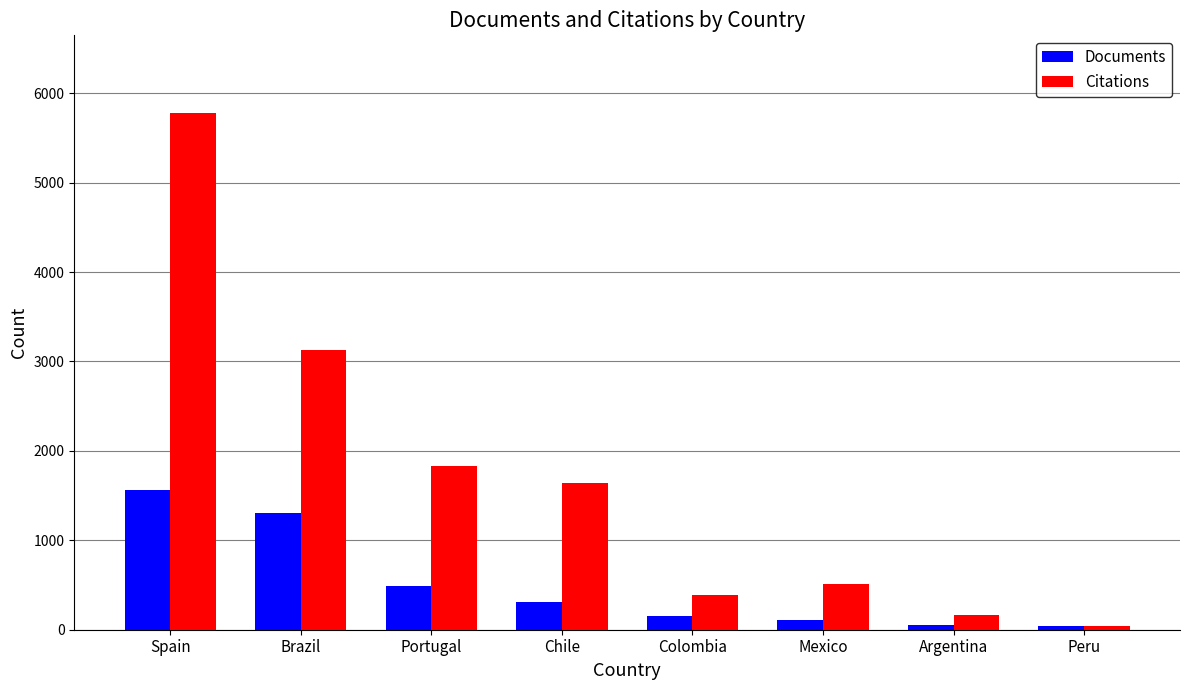

Which series has the largest total across all categories?

Citations